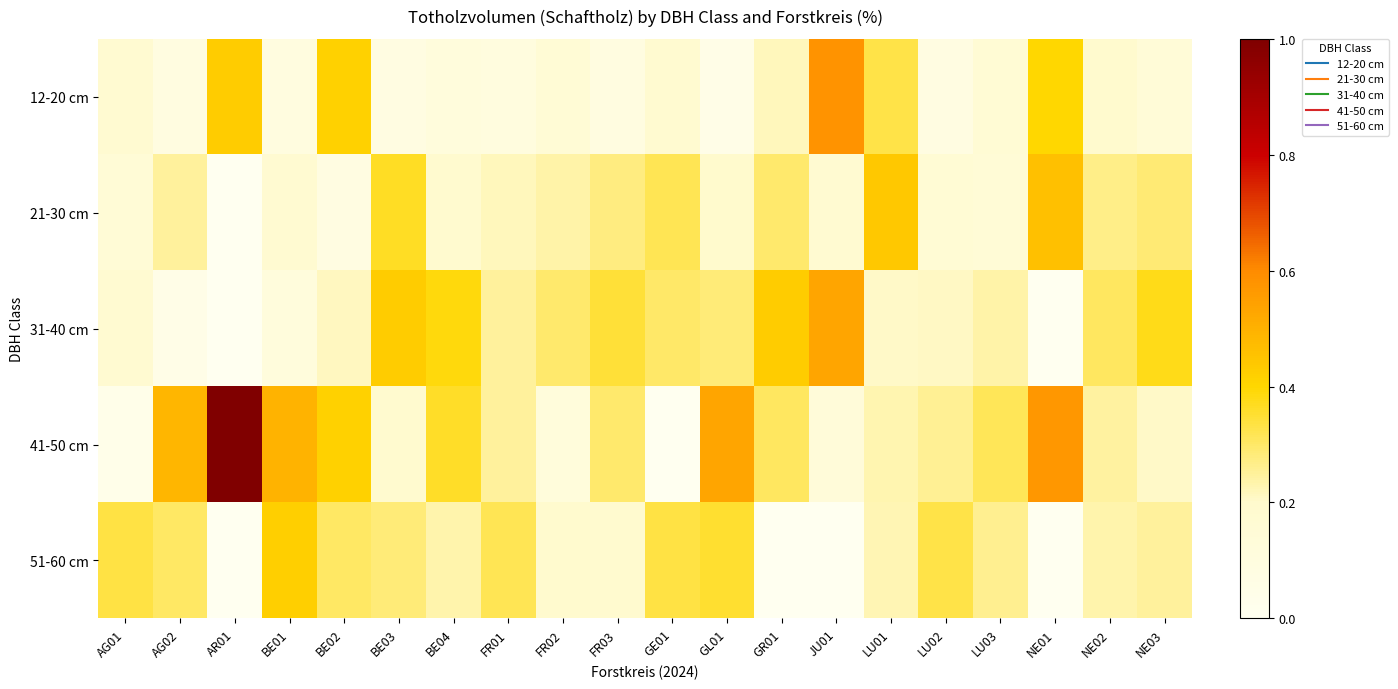

What is the total value across all series at BE04?

1.3